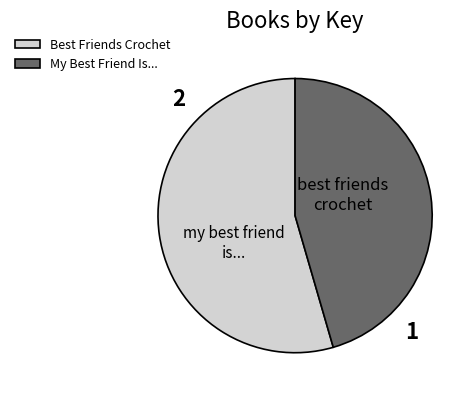

What is the smallest slice in the pie chart?

My Best Friend Is...